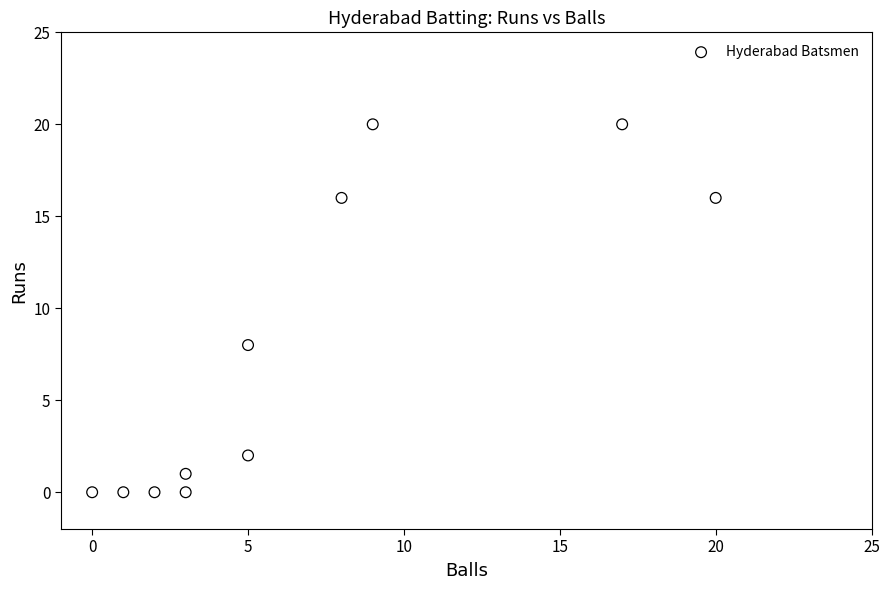

What is the average X value?

7